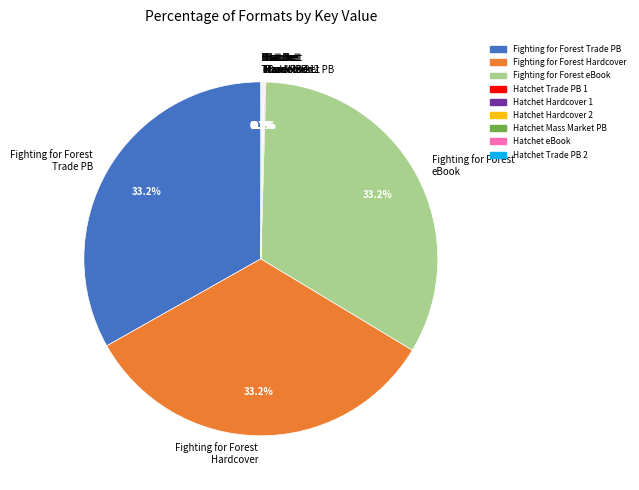

What is the ratio of the value at Fighting for Forest eBook to the value at Fighting for Forest Trade PB?

1.0